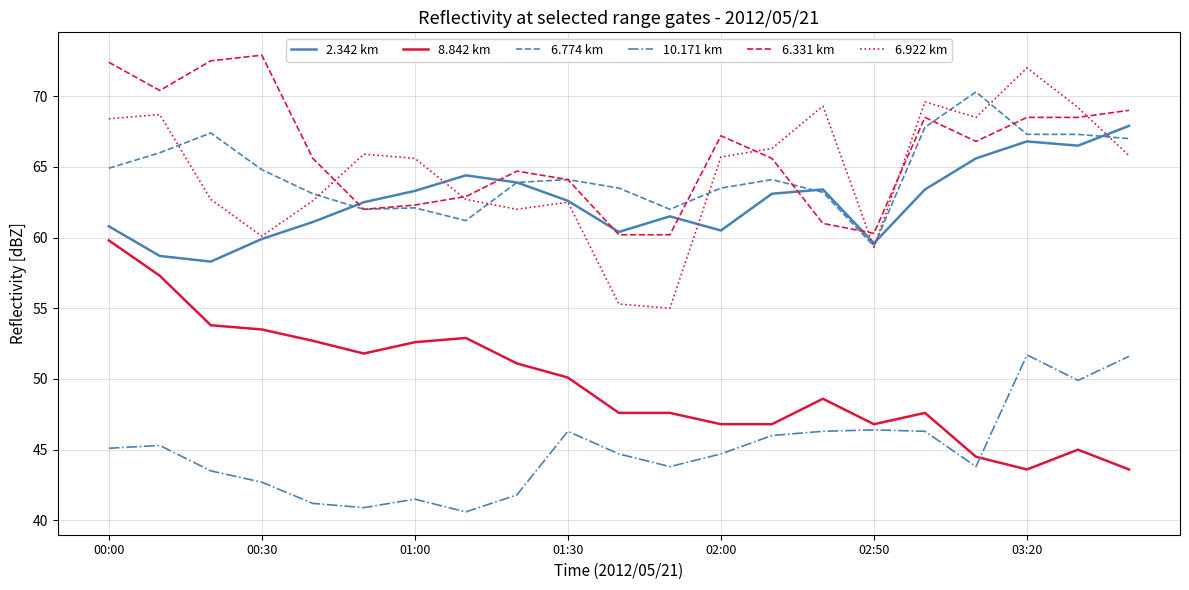

True or false: 6.331 km and 6.774 km cross at least once.

True